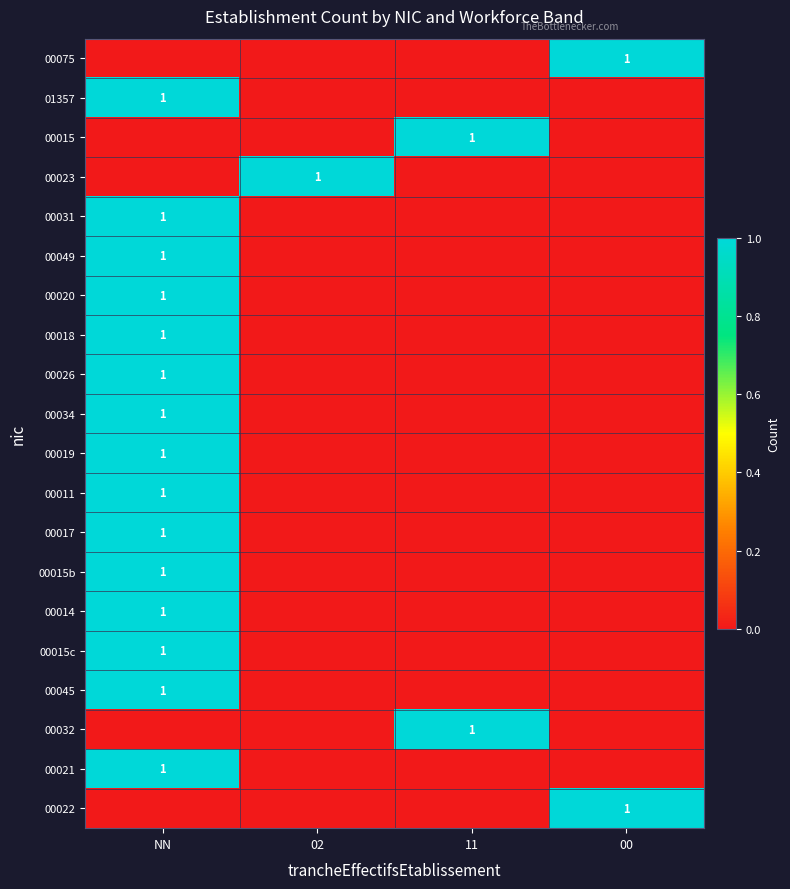

Is it true that 00015 equals 1 at 11?

True